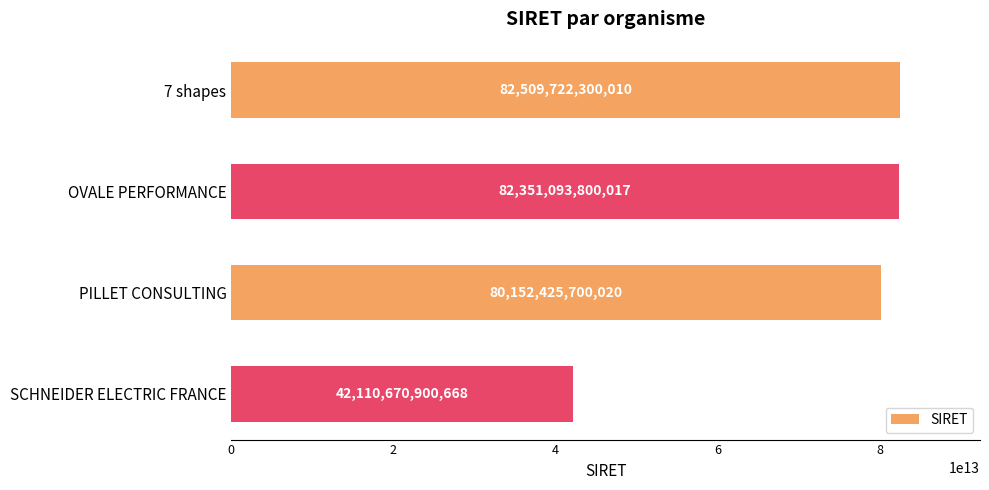

Is it true that the value at OVALE PERFORMANCE is 29408753782027?

False